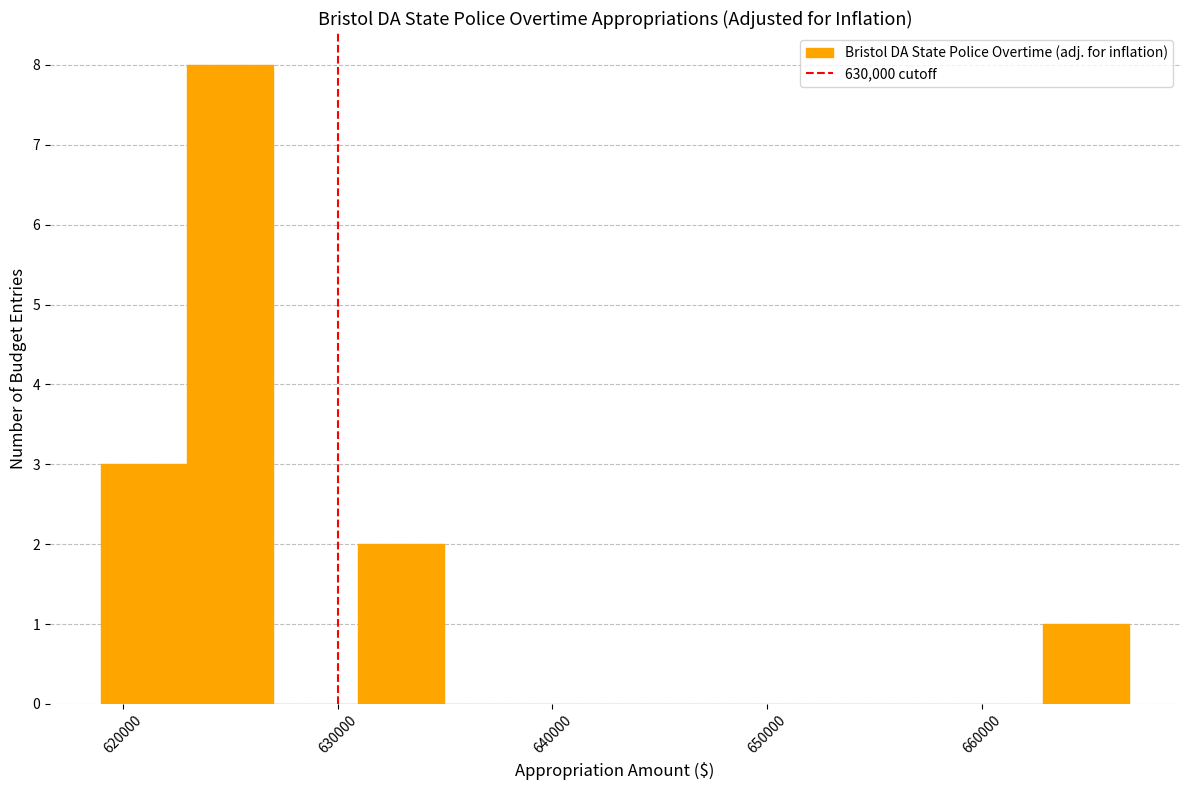

Around what value on the x-axis is the tallest bar? Give the approximate position of its centre, as read against the axis.

625000